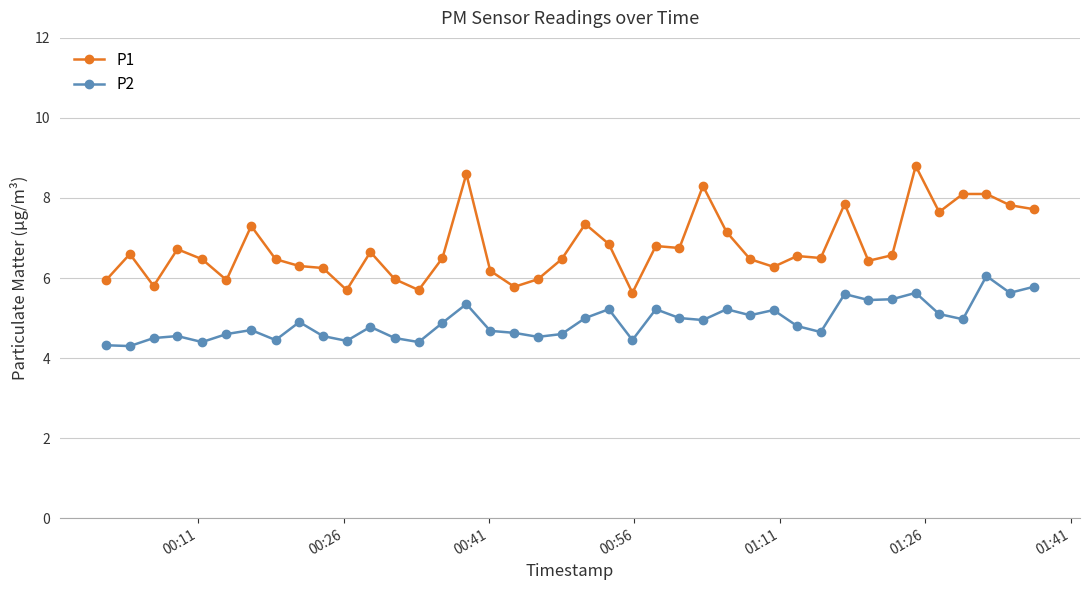

What is the value of the P2 point at the 19th from the left?

4.5